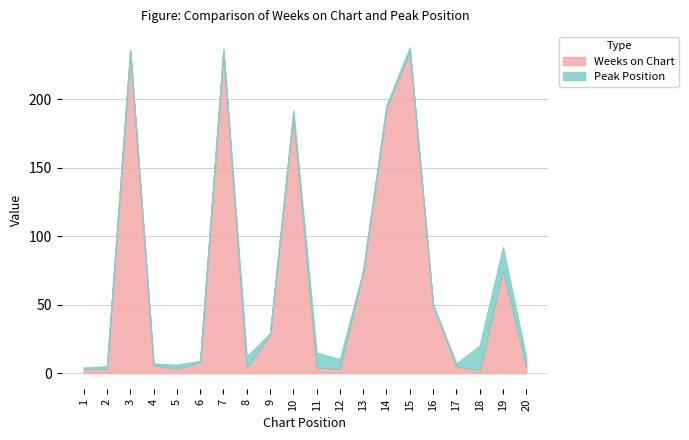

Where does the data first go above 8?

3